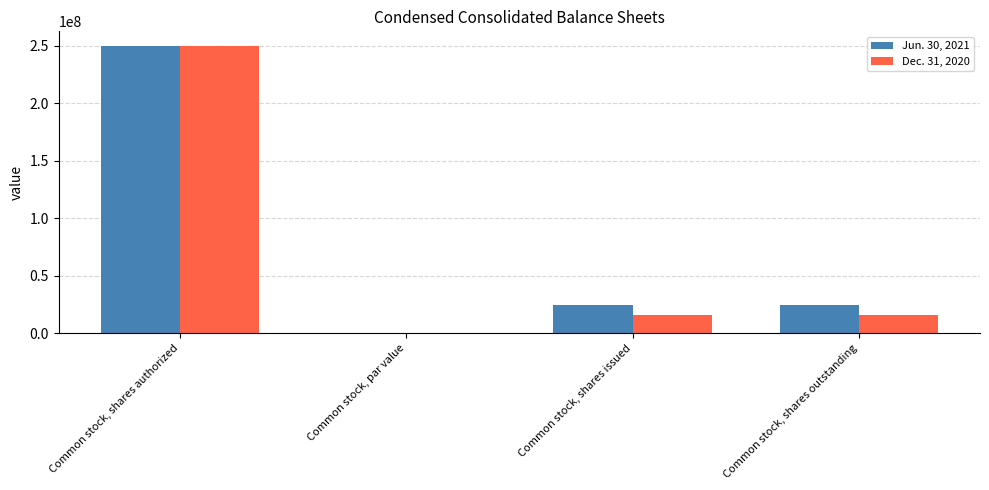

Count the number of data series in this chart.

2